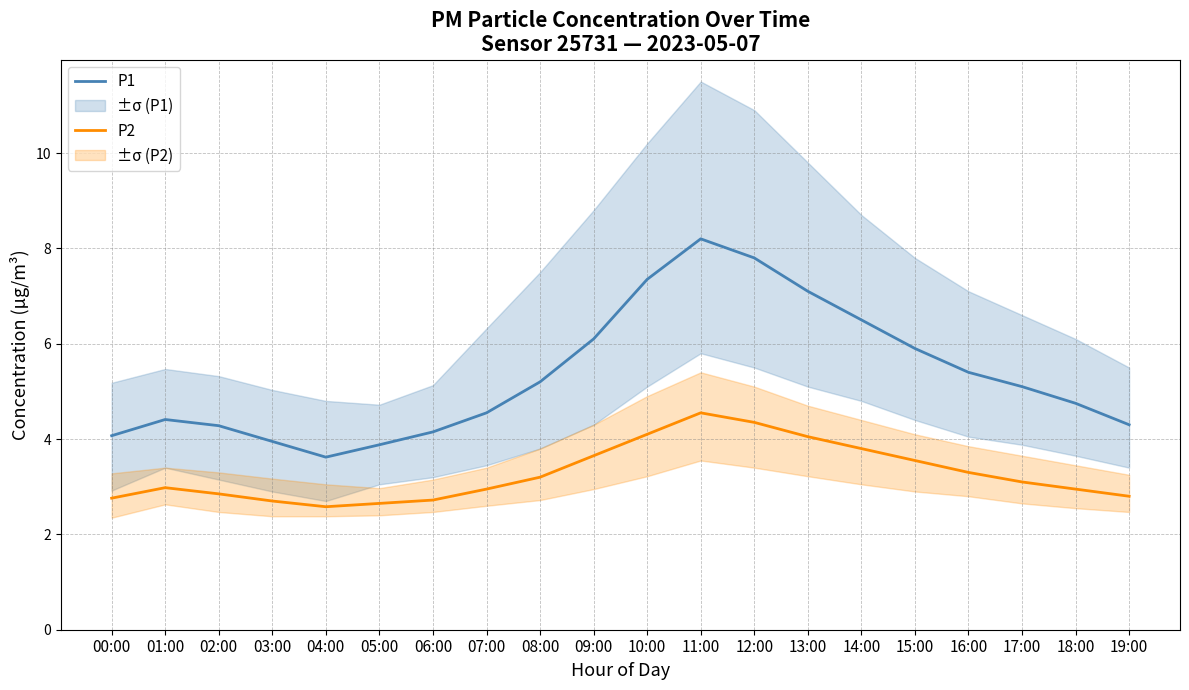

Reading left to right, list all the values displayed in this chart.

P1: 00:00=4.1	01:00=4.4	02:00=4.3	03:00=4.0	04:00=3.6	05:00=3.9	06:00=4.2	07:00=4.5	08:00=5.2	09:00=6.1	10:00=7.3	11:00=8.2	12:00=7.8	13:00=7.1	14:00=6.5	15:00=5.9	16:00=5.4	17:00=5.1	18:00=4.8	19:00=4.3
P2: 00:00=2.8	01:00=3.0	02:00=2.9	03:00=2.7	04:00=2.6	05:00=2.6	06:00=2.7	07:00=3.0	08:00=3.2	09:00=3.6	10:00=4.1	11:00=4.5	12:00=4.3	13:00=4.0	14:00=3.8	15:00=3.5	16:00=3.3	17:00=3.1	18:00=3.0	19:00=2.8